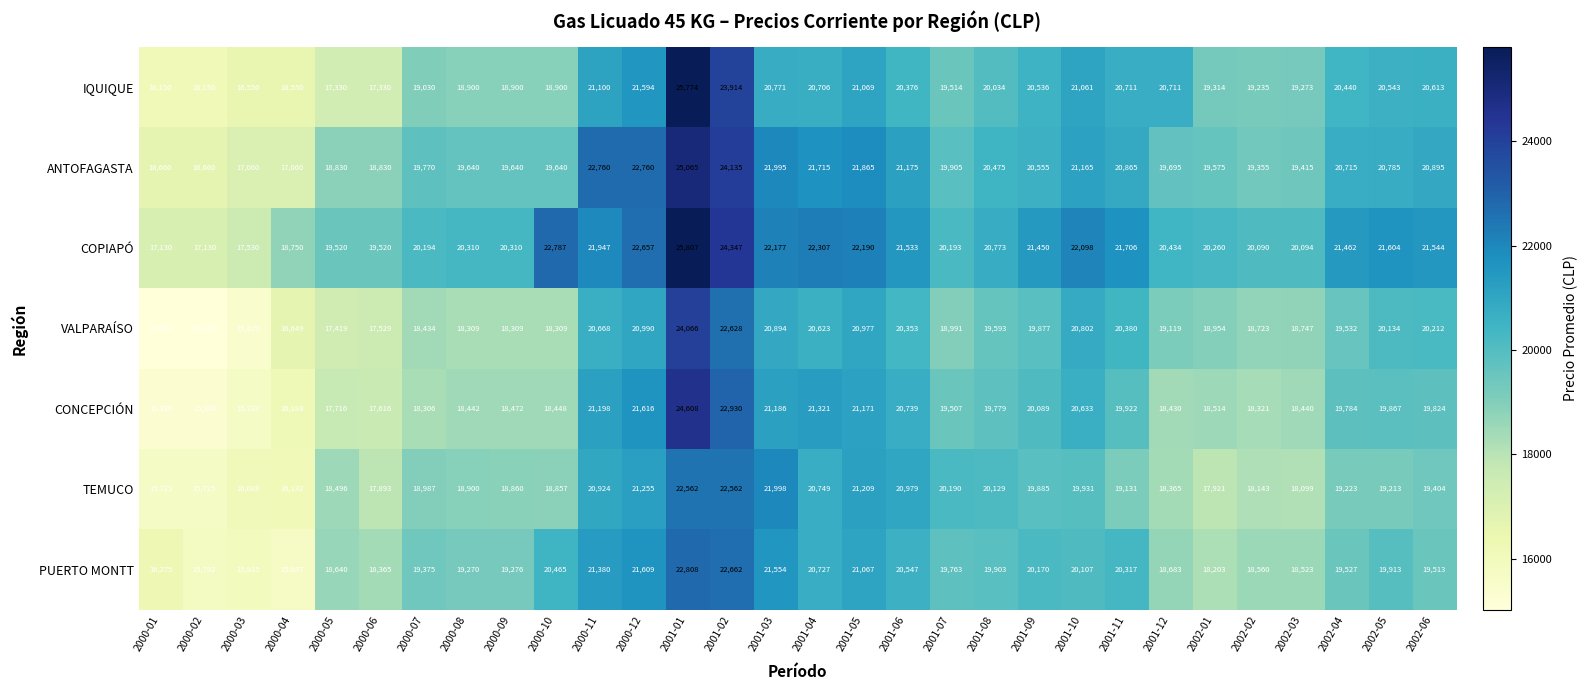

Is it true that COPIAPÓ equals 5080 at 2001-02?

False